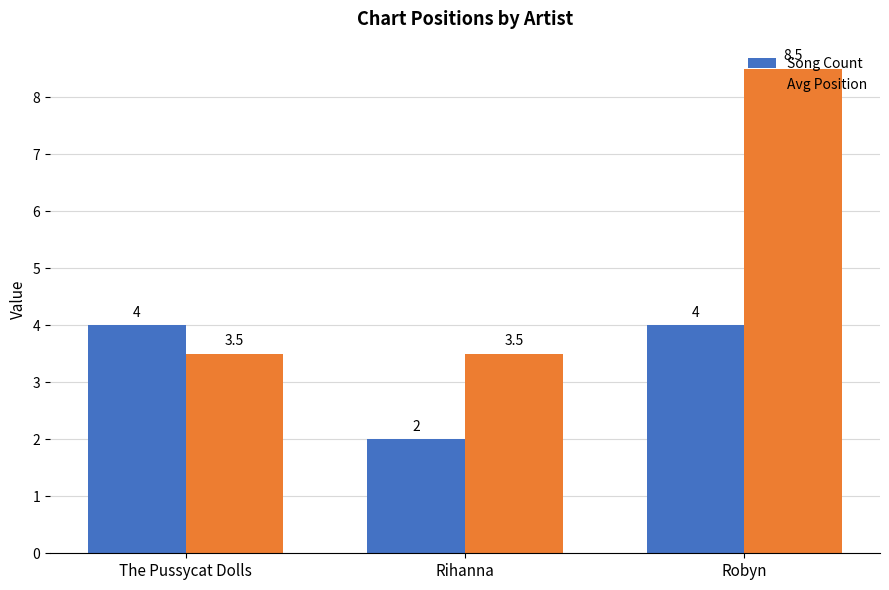

At which category is the sum across all series the highest?

Robyn